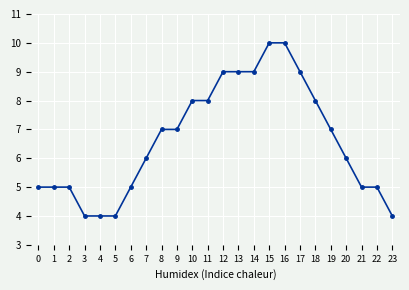

What is the value of the 23rd point from the left?

5